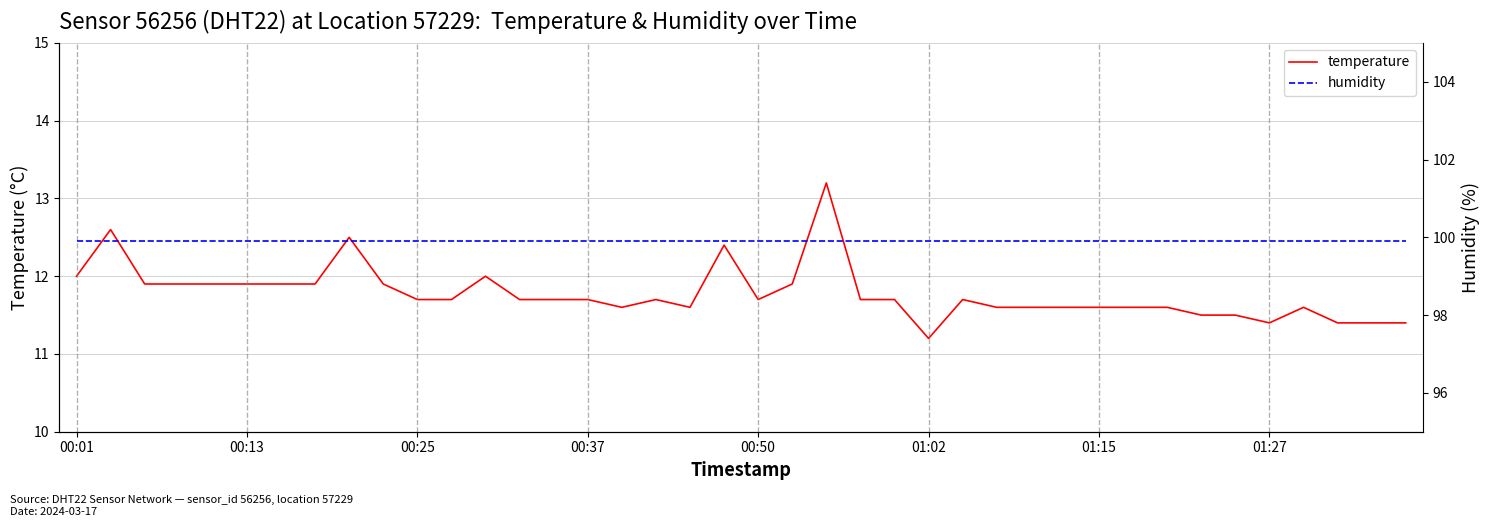

True or false: temperature and humidity intersect in this chart.

False